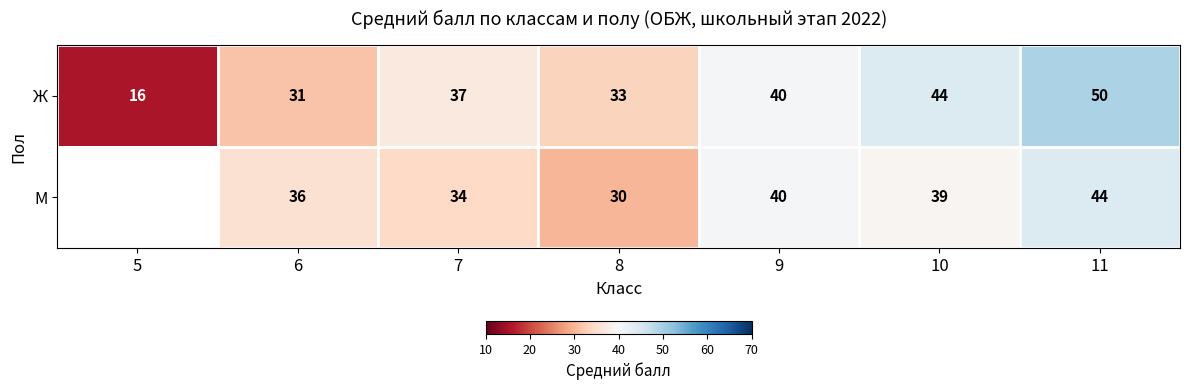

The value of Ж at 5 is 23.0. True or false?

False